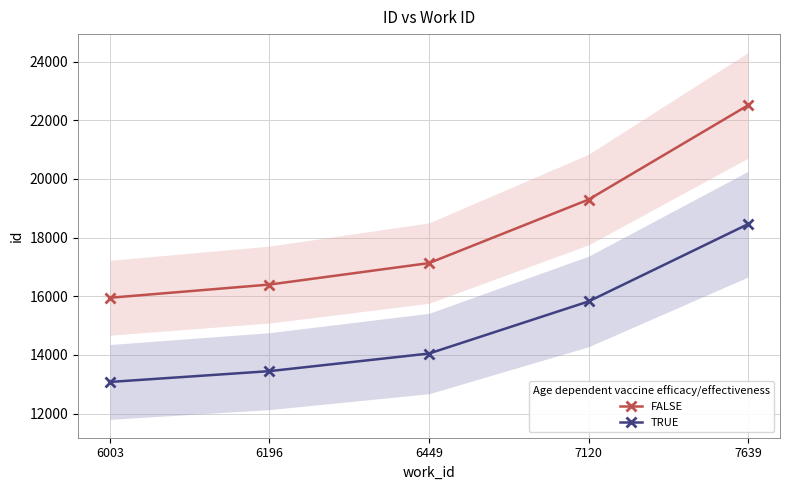

What is the value of the TRUE point at the 3rd from the left?

14047.4